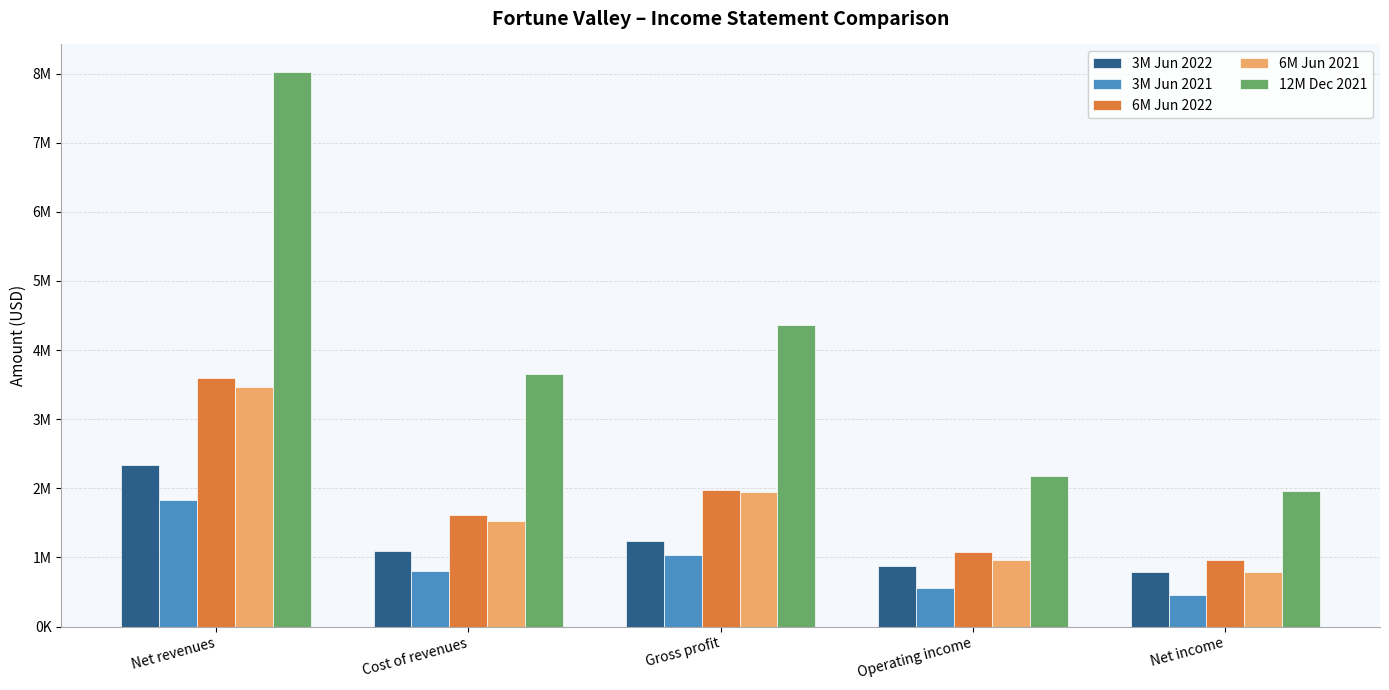

What is the difference between the second highest and second lowest values in the 6M Jun 2021 series?

978607